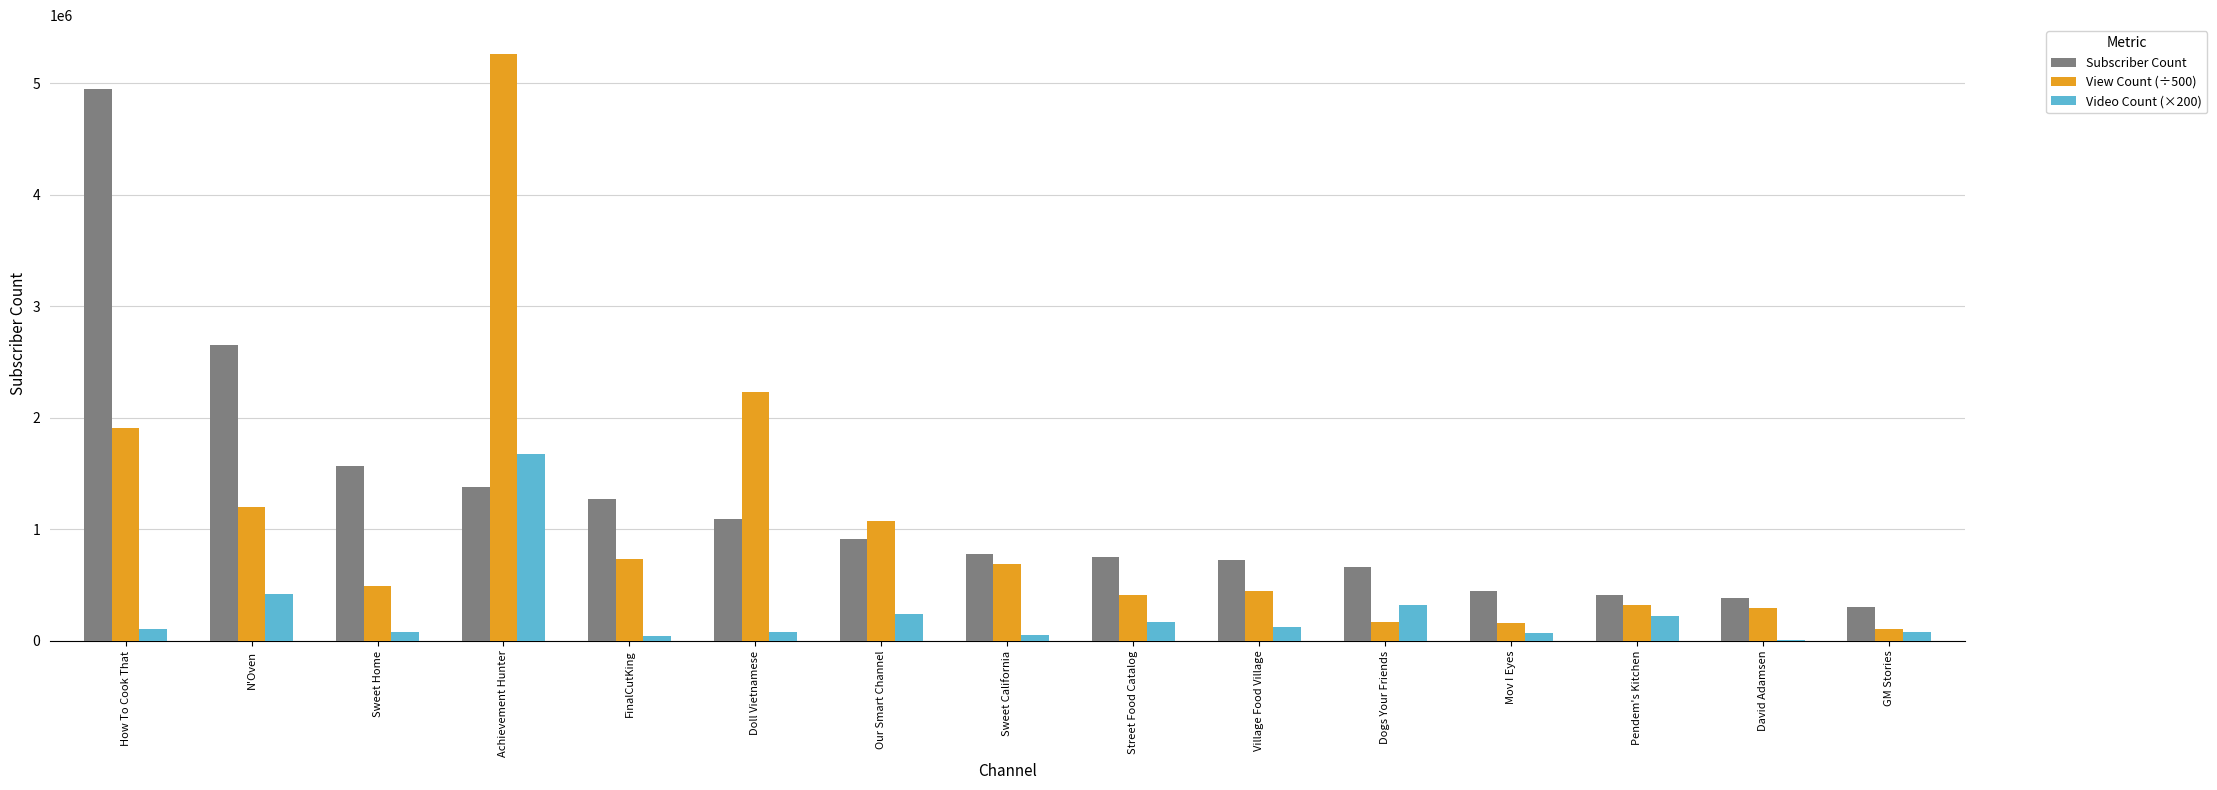

How many categories are shown in the chart?

15